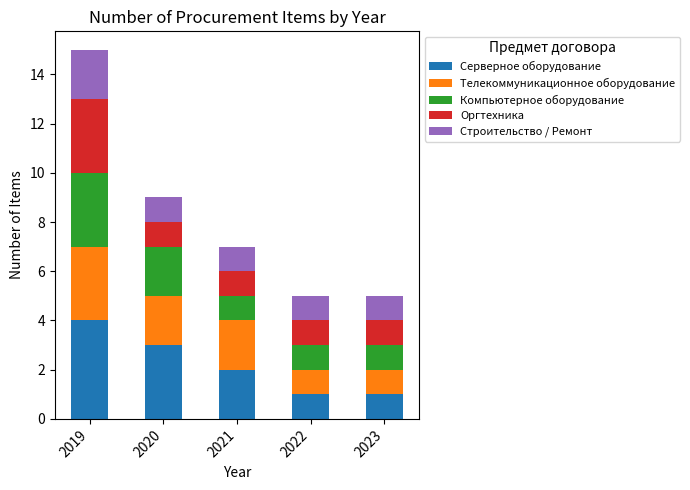

What is the highest value of the Серверное оборудование series?

4